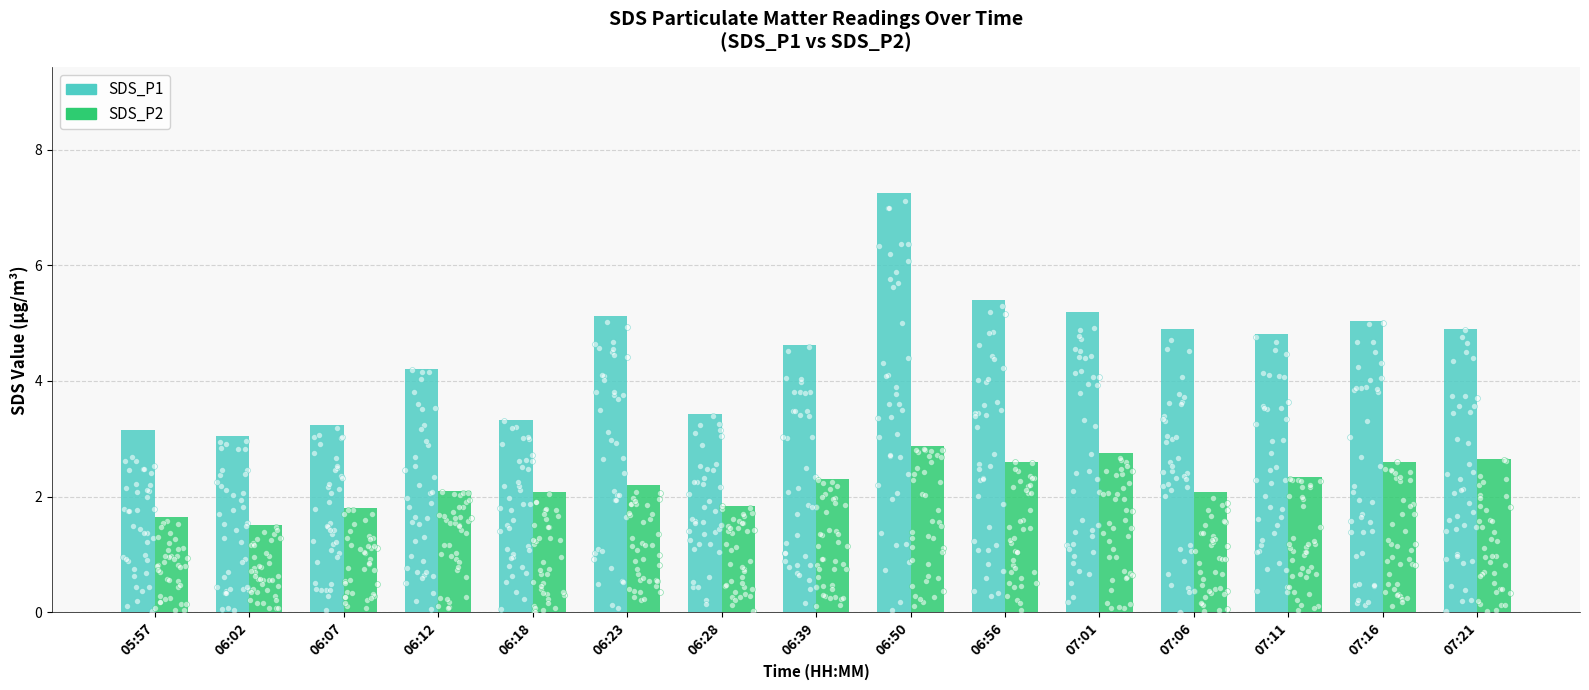

Which series has the largest total across all categories?

SDS_P1